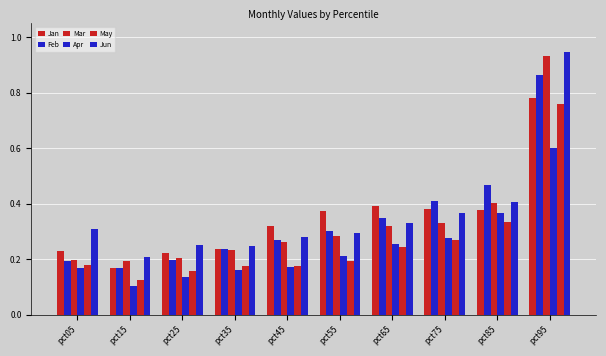

What is the difference between the second highest and minimum values in the Apr series?

0.3